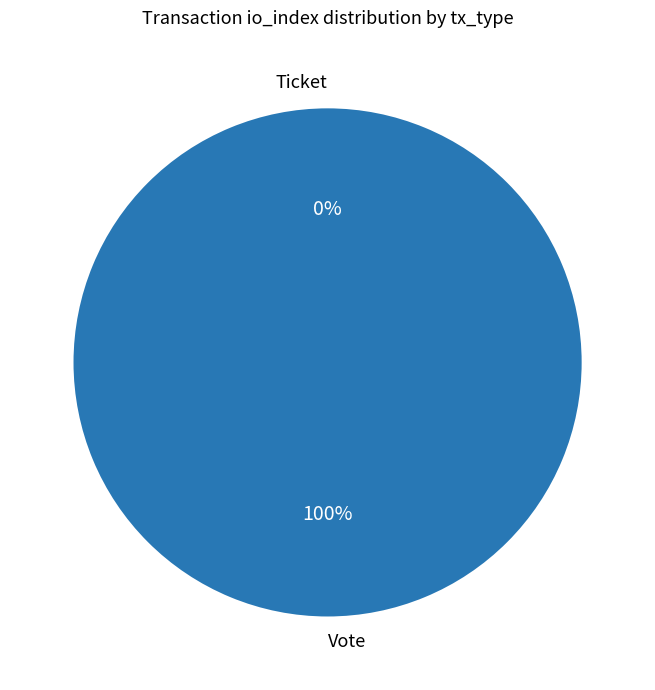

Do Vote and Ticket together represent more than half of the pie?

Yes